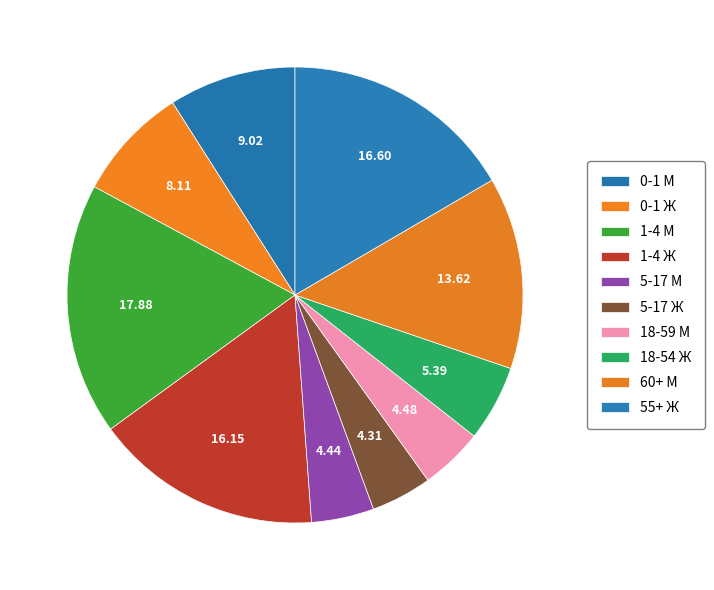

How many slices are in this pie chart?

10